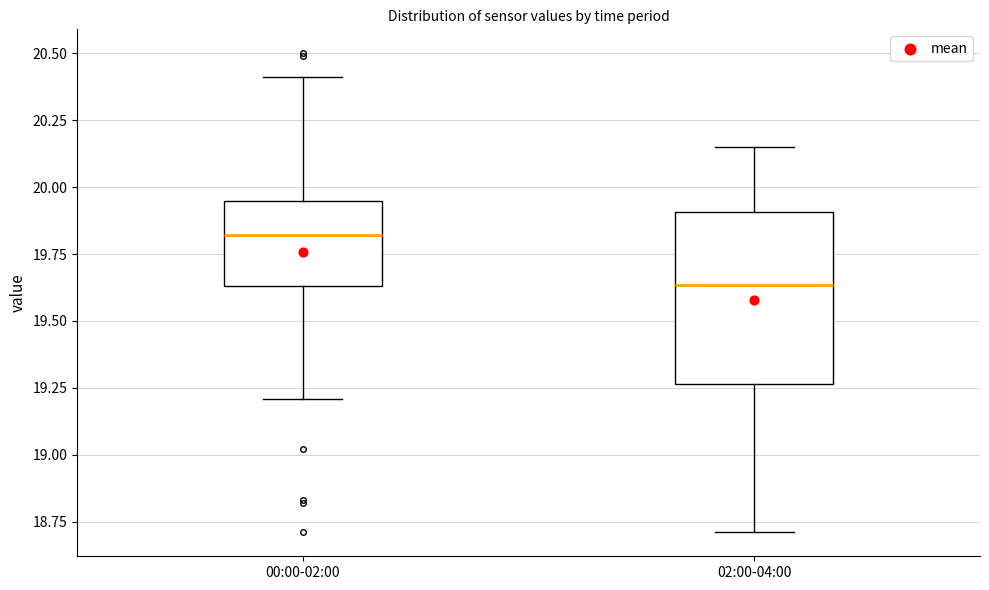

Reading left to right, transcribe this box plot: for each box, give where its median line is, the range the box spans, and where its two whiskers end, as read against the y-axis. The values are not printed on the chart, so give them approximately, as read against the axis.

00:00-02:00: median 19.80, box 19.65 to 19.95, whiskers 19.20 to 20.40
02:00-04:00: median 19.65, box 19.25 to 19.90, whiskers 18.70 to 20.15